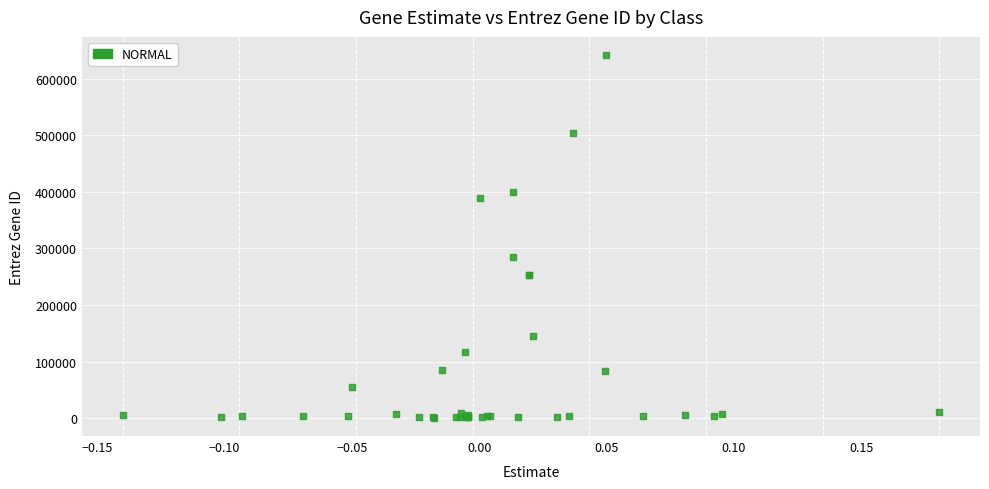

What Y value in the scatter plot is closest to 321210?

284729